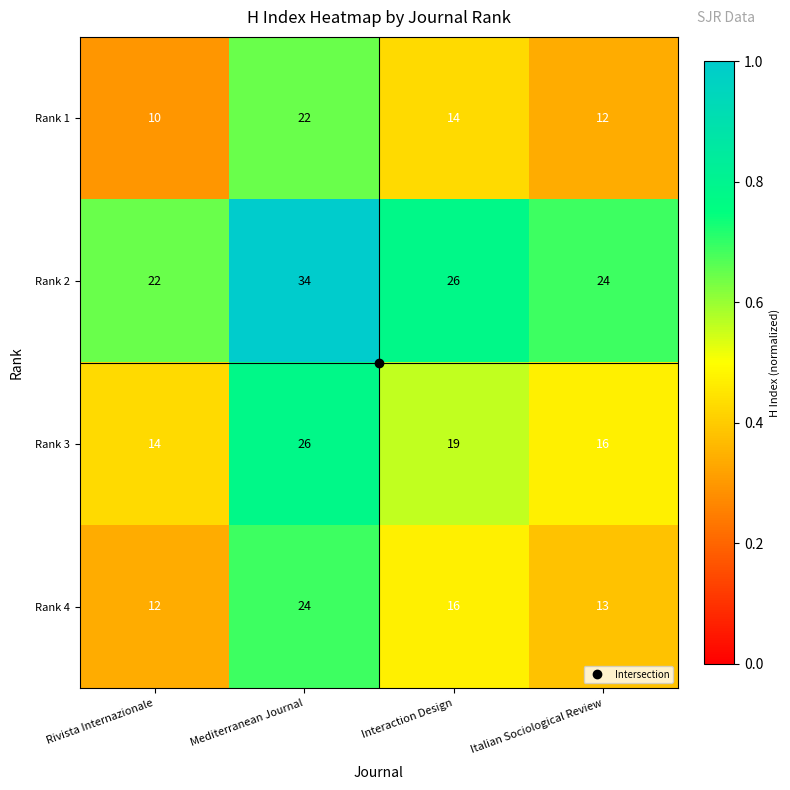

Count the Rank 2 values in the range 24 to 34.

3